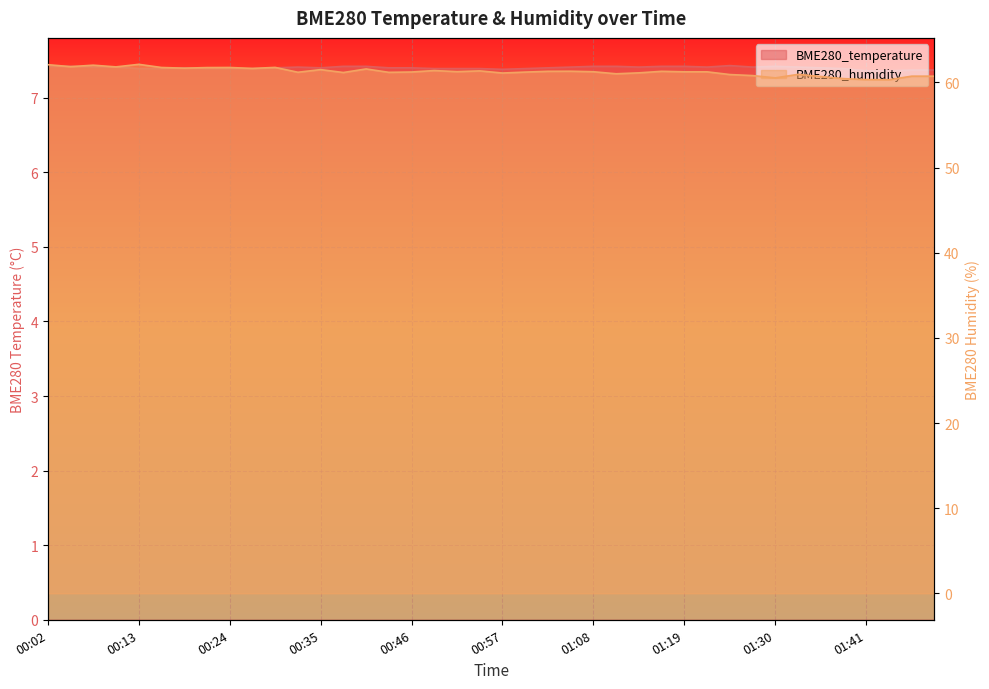

What is the label of the 20th point from the left?

00:54